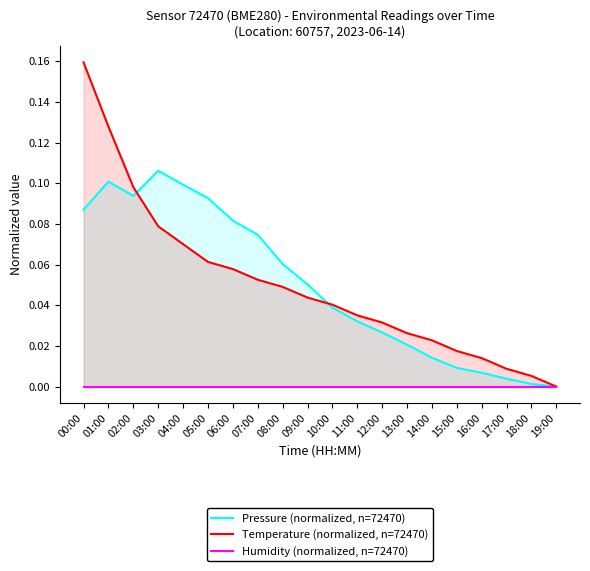

What position from the right is 03:00?

17